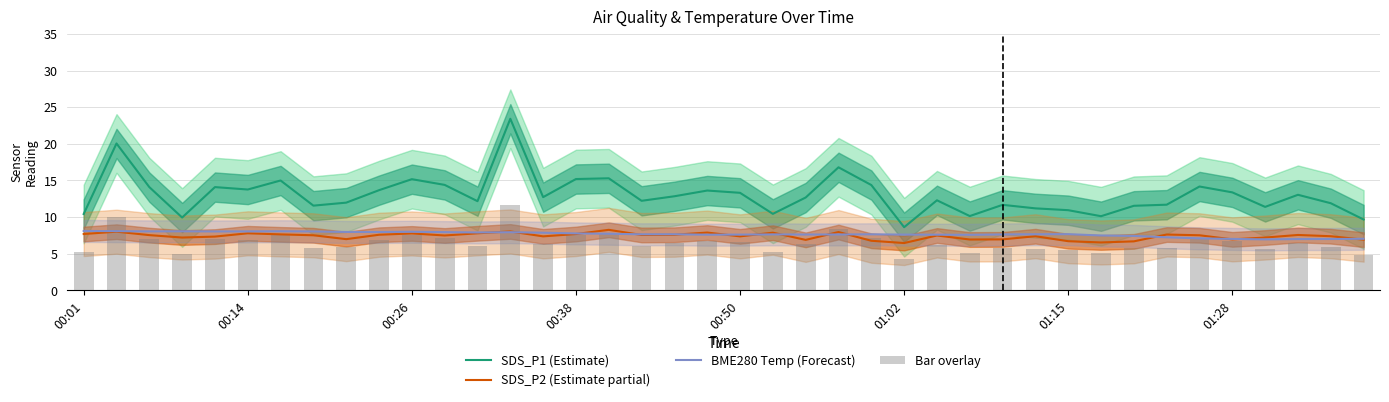

Is it true that SDS_P2 (Estimate partial) equals 6.9 at 39?

True